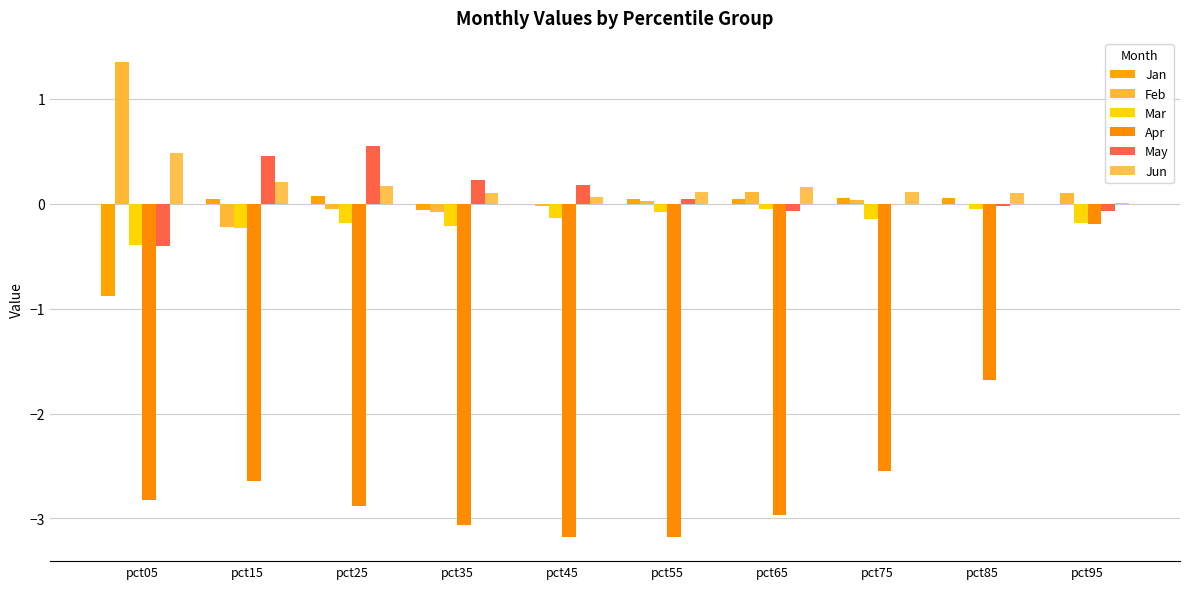

What are all the series names shown in the legend?

Jan, Feb, Mar, Apr, May, Jun